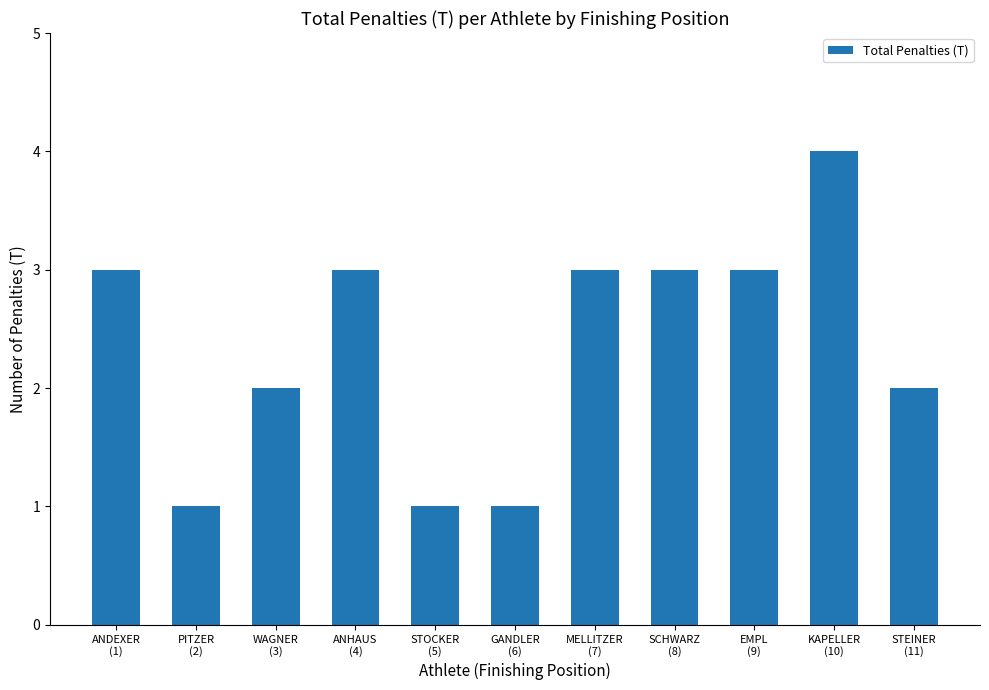

What position from the right is KAPELLER
(10)?

2